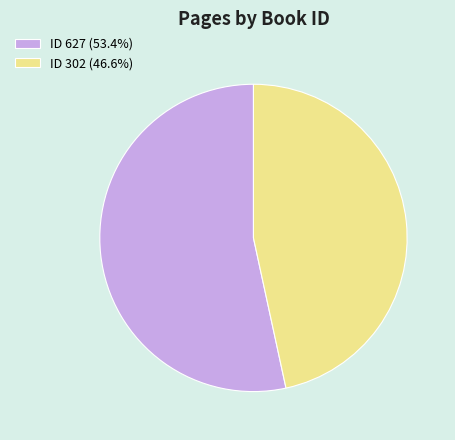

What is the ratio of the value at ID 302 (46.6%) to the value at ID 627 (53.4%)?

0.9